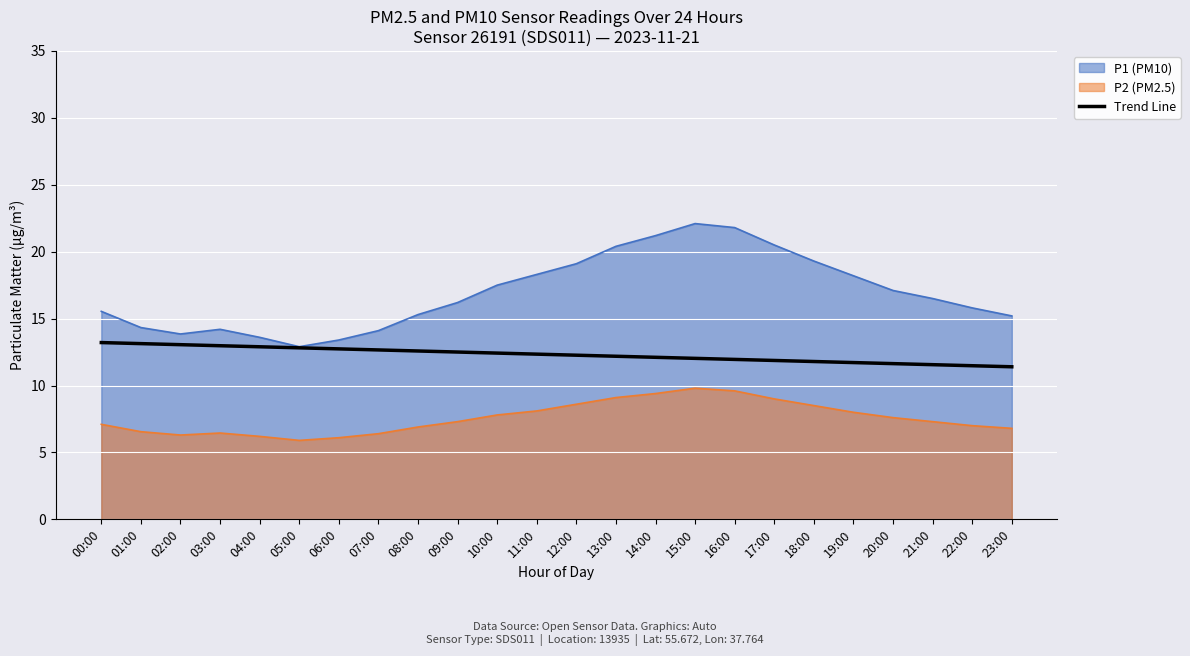

List the series in order of their overall mean, highest first.

P1 (PM10), Trend Line, P2 (PM2.5)